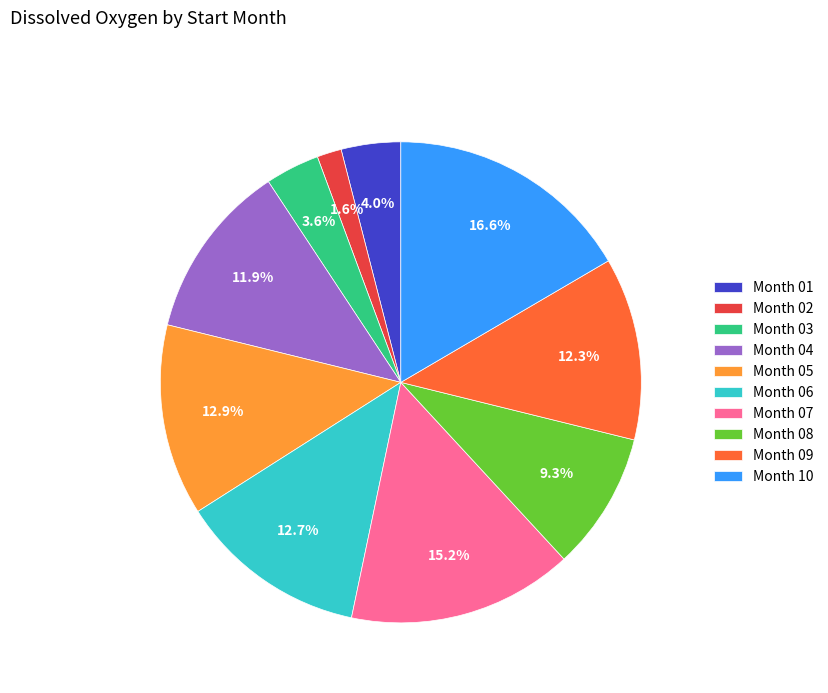

Does Month 06 represent more than half of the total?

No